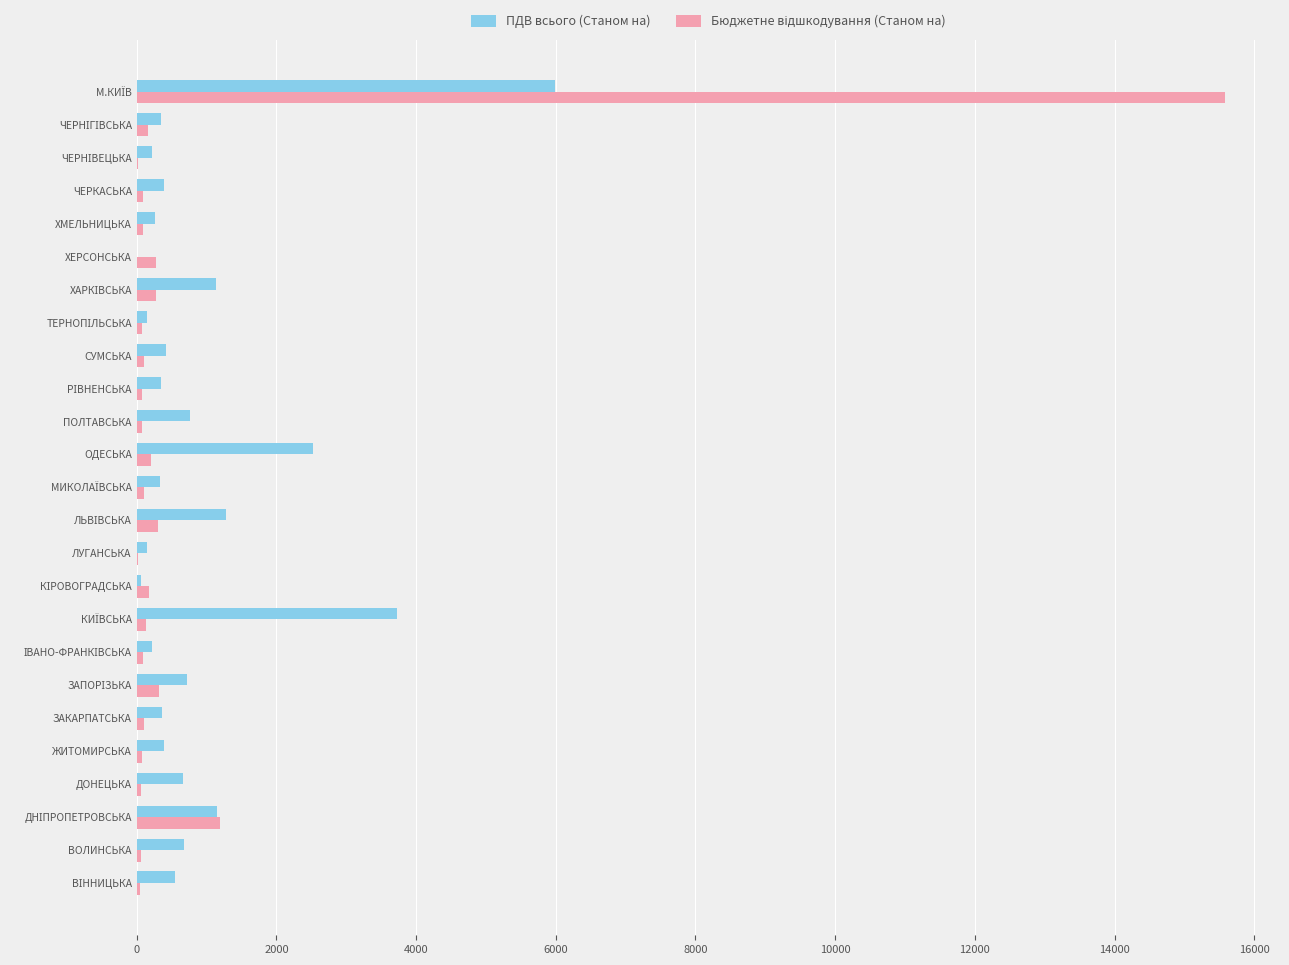

What is the greatest value displayed?

15587.1